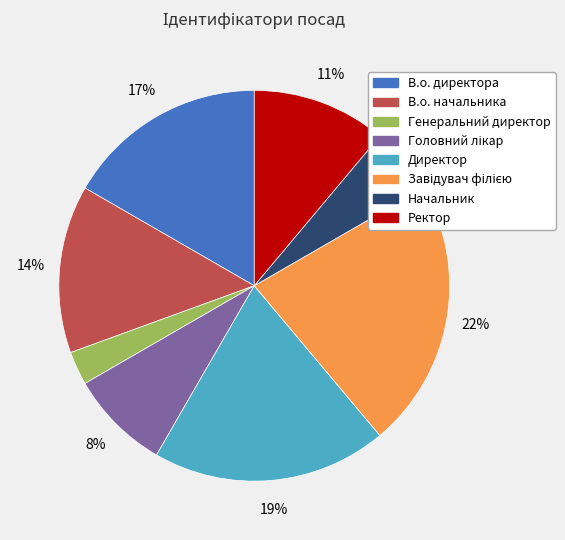

How many slices are in this pie chart?

8